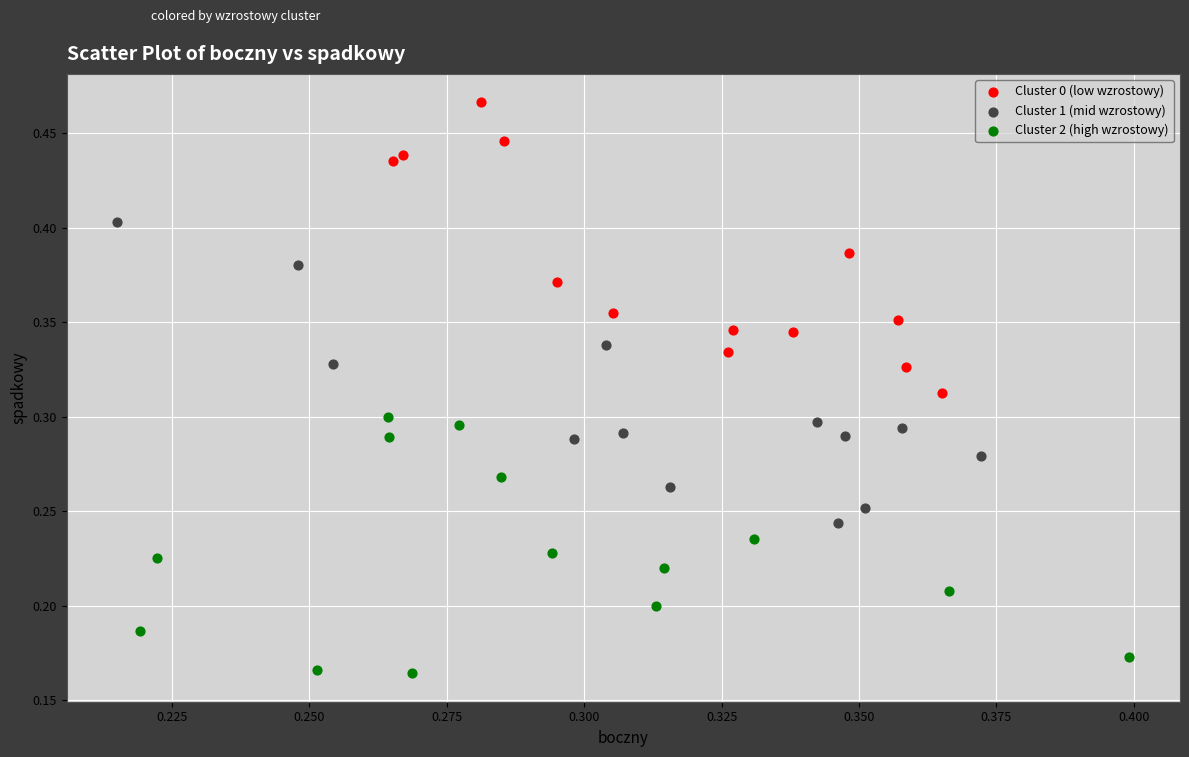

Which series contains the highest Y value?

Cluster 0 (low wzrostowy)